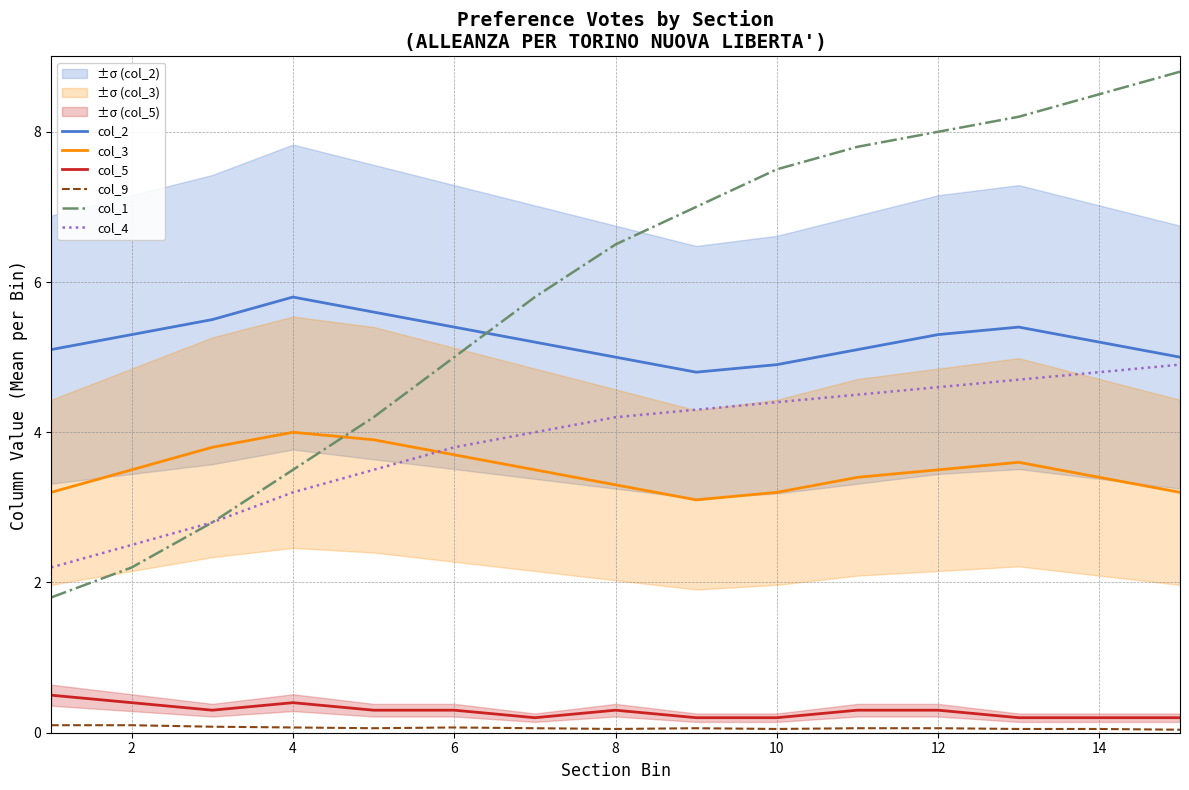

The value of col_1 at 2 is 2.2. True or false?

True